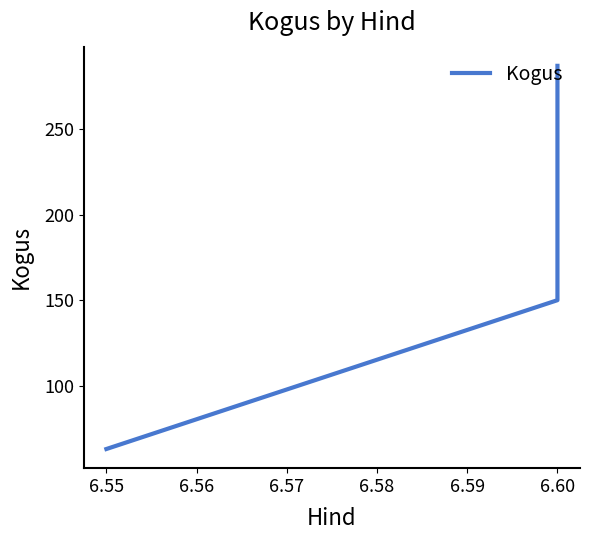

Count the number of values greater than 150.

1